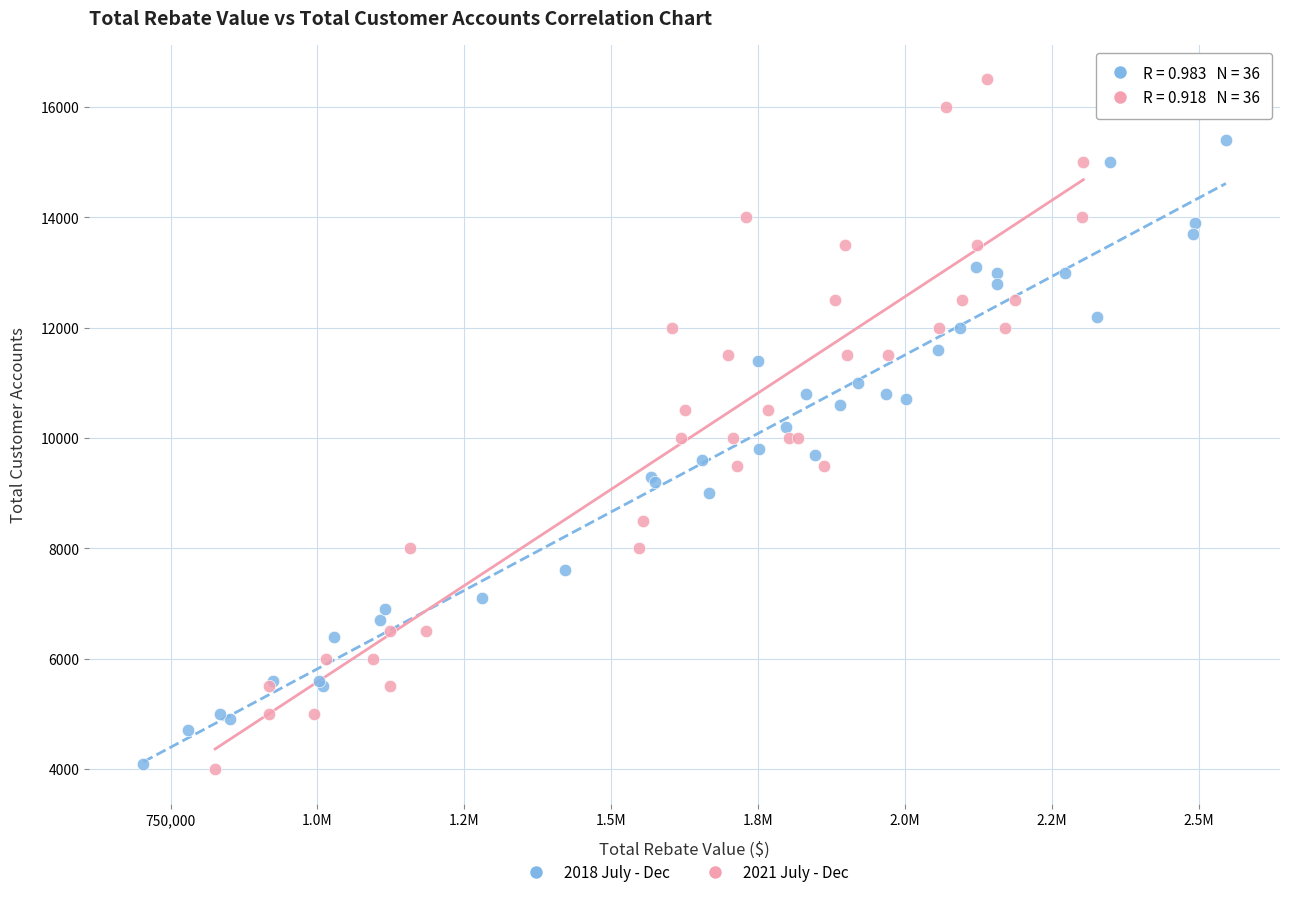

Which series reaches the maximum Y coordinate?

2021 July - Dec